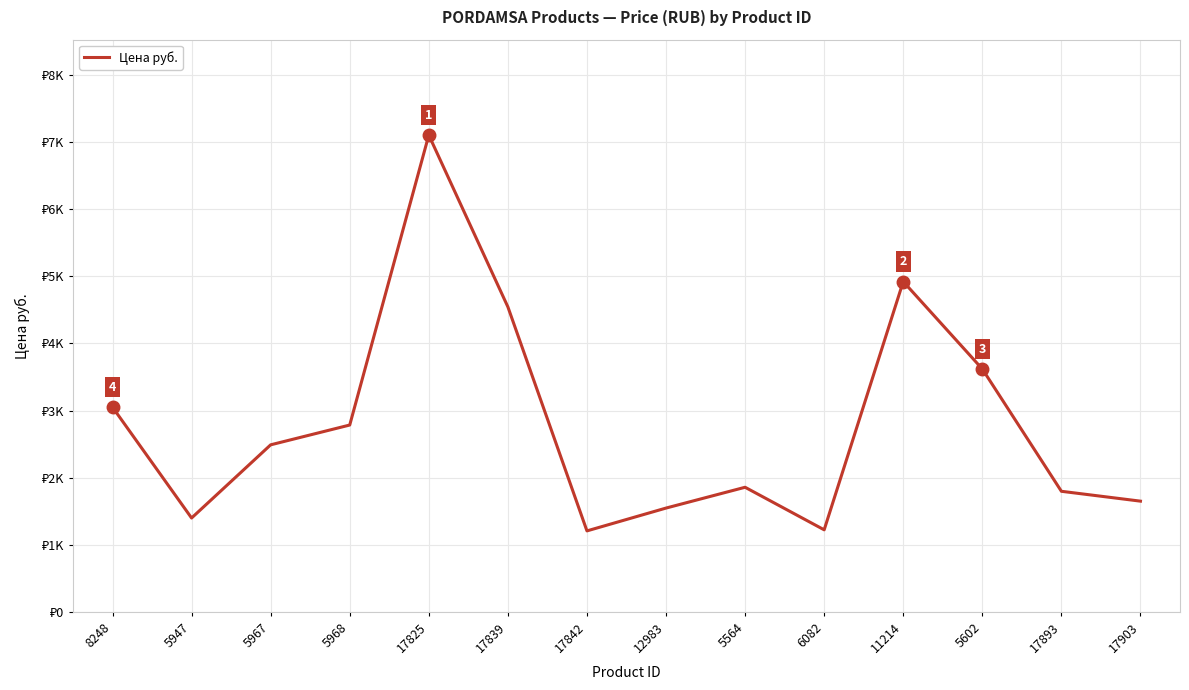

Does the chart have visible grid lines?

Yes